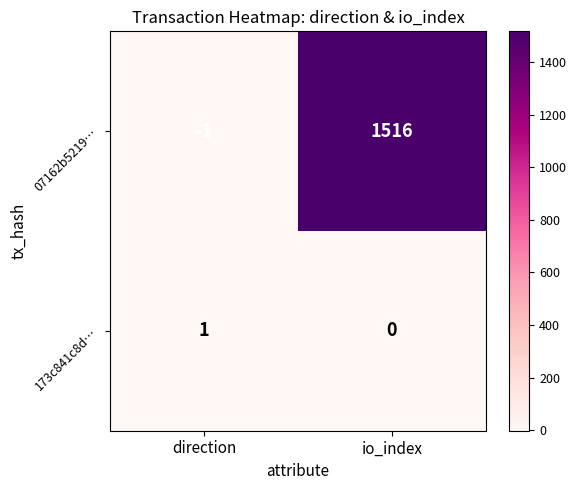

Rank the series by their average value, from highest to lowest.

07162b5219…, 173c841c8d…